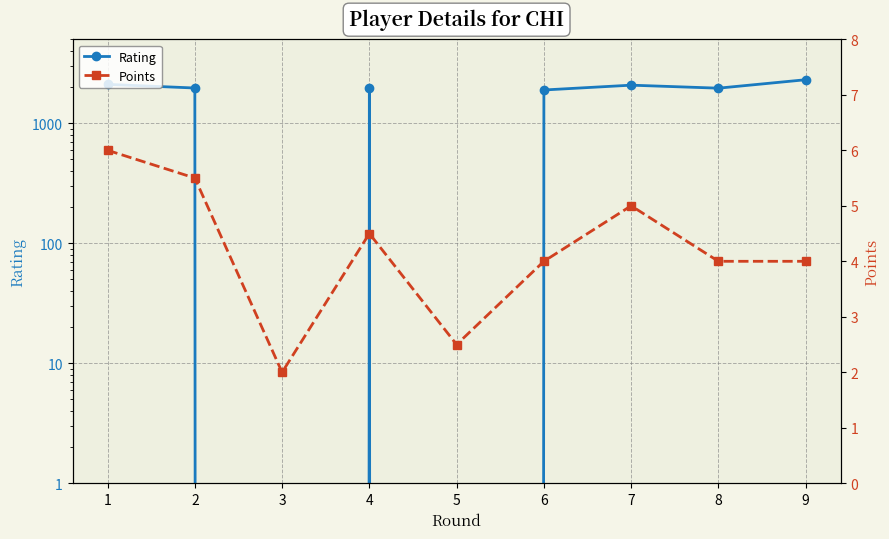

True or false: Points and Rating cross at least once.

True